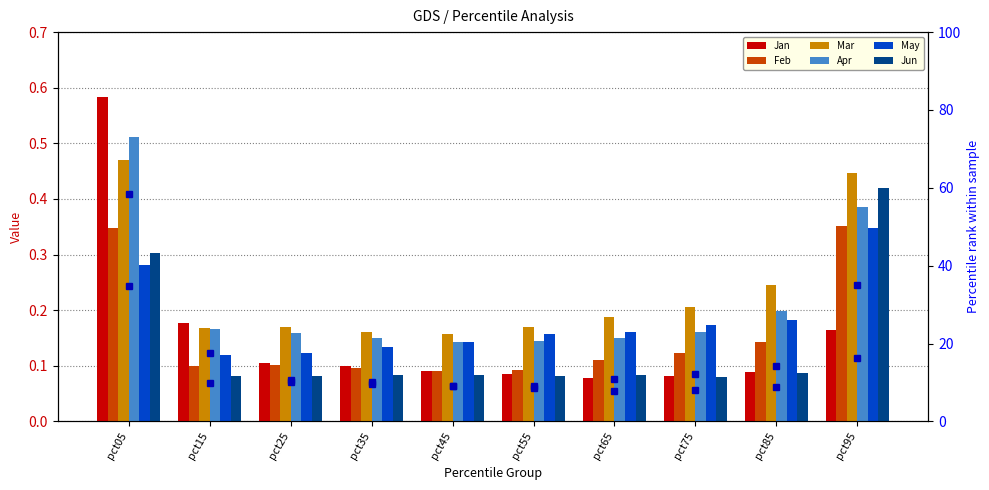

Does the chart contain any negative values?

No